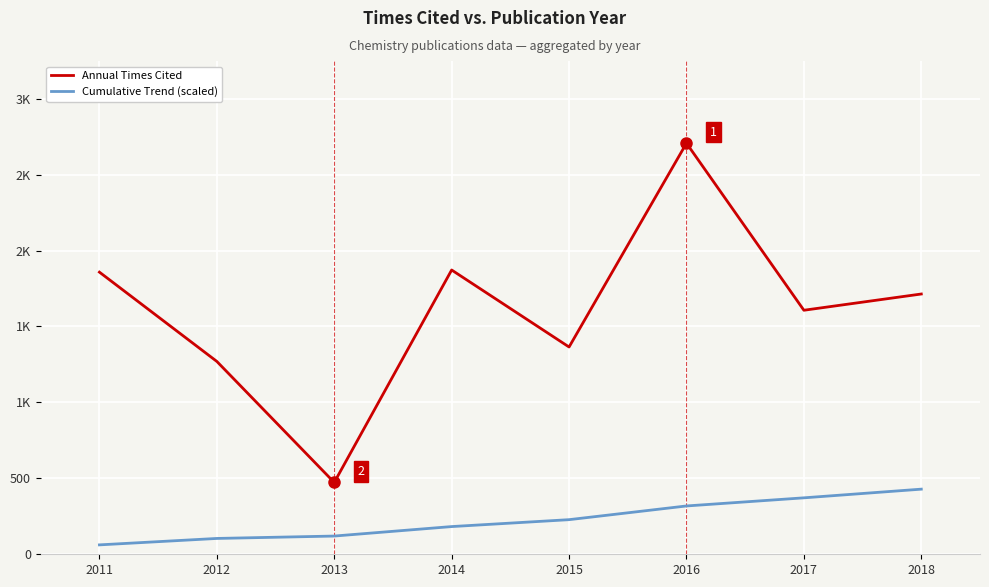

Rank the series by their average value, from highest to lowest.

Annual Times Cited, Cumulative Trend (scaled)